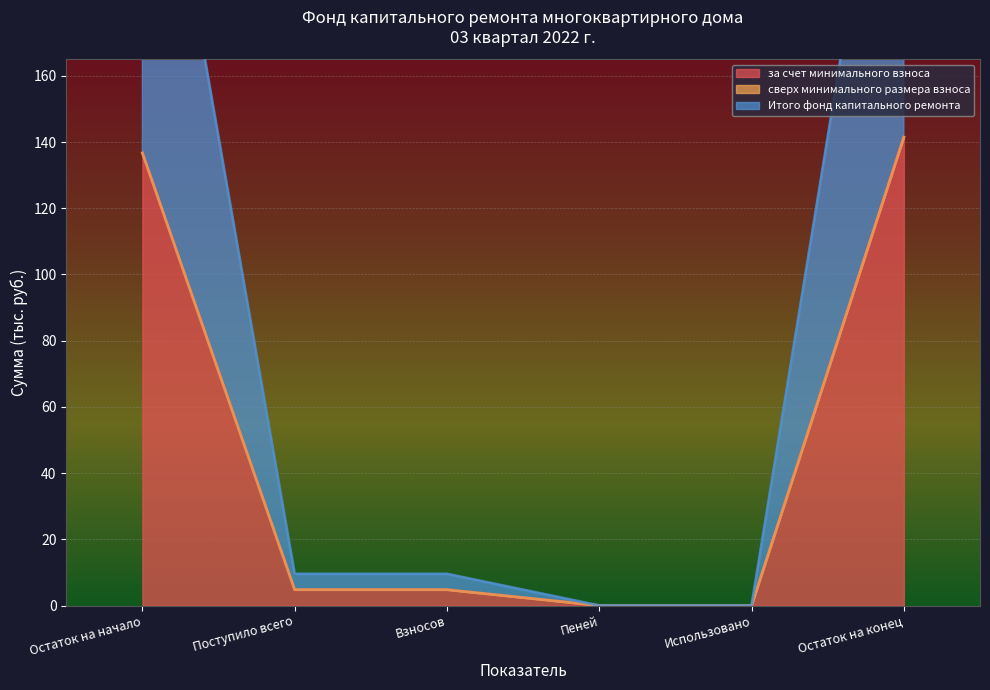

Does the chart display data point markers on the line(s)?

No